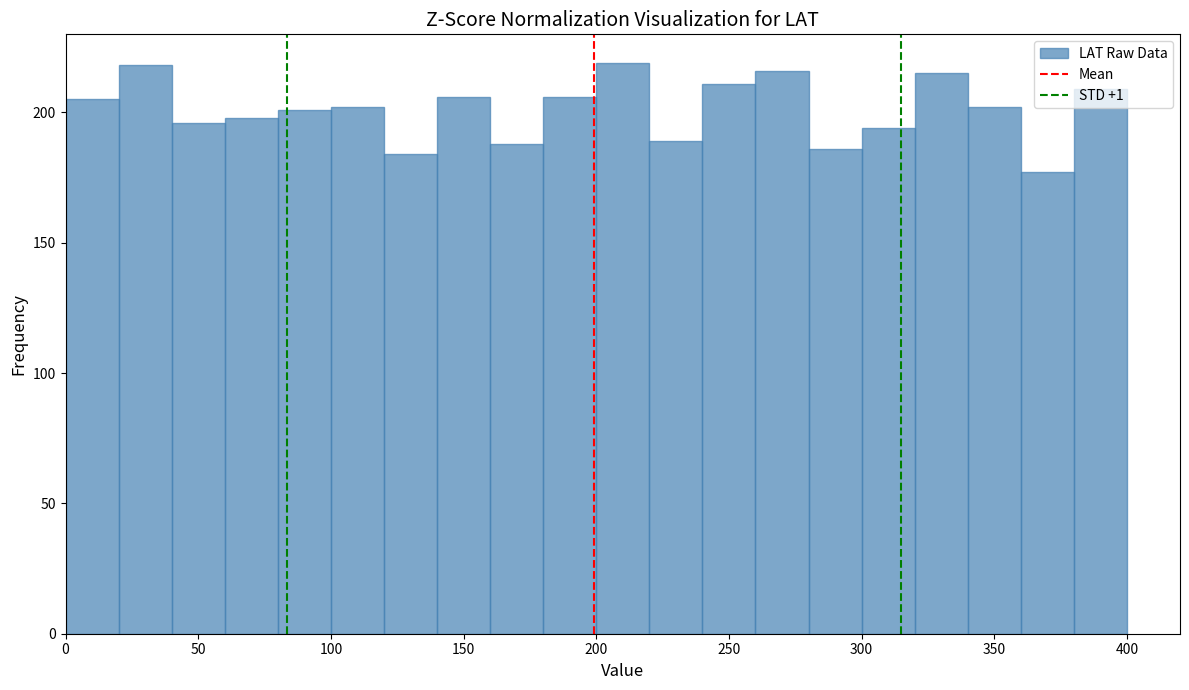

What is the height of the bar covering 300 to 320 on the x-axis? The values are not printed on the chart, so give them approximately, as read against the axis.

195